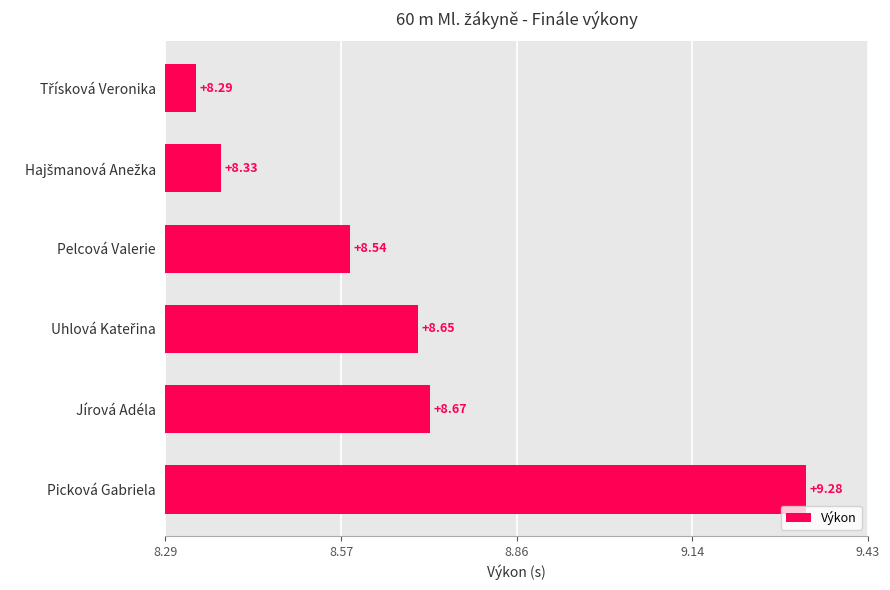

Does the chart contain any negative values?

No